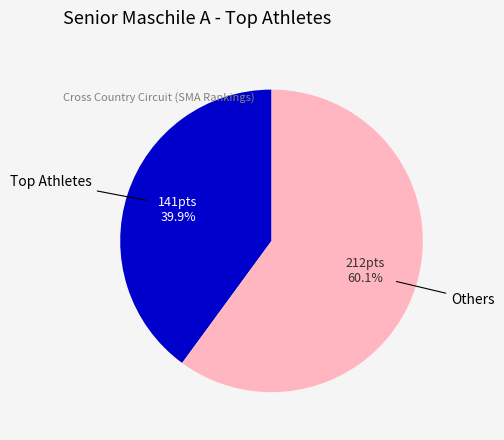

Is there a majority slice in this chart?

Yes